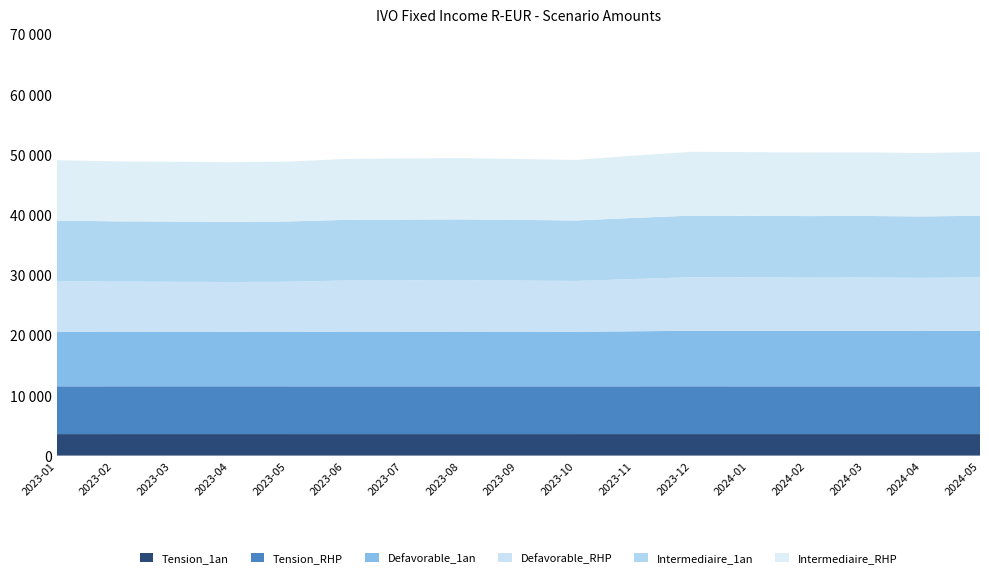

Reading right to left, extract all data points from this chart.

Tension_1an: 2024-05=3575.0	2024-04=3575.1	2024-03=3574.3	2024-02=3574.2	2024-01=3574.6	2023-12=3573.9	2023-11=3573.9	2023-10=3573.0	2023-09=3572.0	2023-08=3573.1	2023-07=3572.5	2023-06=3572.6	2023-05=3573.1	2023-04=3574.9	2023-03=3574.2	2023-02=3573.1	2023-01=3571.3
Tension_RHP: 2024-05=7932.4	2024-04=7932.4	2024-03=7933.0	2024-02=7933.5	2024-01=7933.8	2023-12=7936.5	2023-11=7935.3	2023-10=7935.2	2023-09=7935.6	2023-08=7935.2	2023-07=7935.1	2023-06=7935.7	2023-05=7935.8	2023-04=7937.4	2023-03=7937.8	2023-02=7936.4	2023-01=7936.1
Defavorable_1an: 2024-05=9217.0	2024-04=9195.1	2024-03=9210.7	2024-02=9207.0	2024-01=9215.2	2023-12=9223.3	2023-11=9146.6	2023-10=9062.0	2023-09=9081.4	2023-08=9098.1	2023-07=9091.9	2023-06=9081.7	2023-05=9027.4	2023-04=9016.0	2023-03=9025.4	2023-02=9033.0	2023-01=9058.3
Defavorable_RHP: 2024-05=8891.5	2024-04=8828.2	2024-03=8871.4	2024-02=8860.0	2024-01=8883.6	2023-12=8904.4	2023-11=8684.2	2023-10=8443.8	2023-09=8497.1	2023-08=8545.4	2023-07=8527.4	2023-06=8498.4	2023-05=8346.6	2023-04=8315.8	2023-03=8340.9	2023-02=8361.8	2023-01=8430.9
Intermediaire_1an: 2024-05=10233.1	2024-04=10208.7	2024-03=10224.5	2024-02=10219.6	2024-01=10228.7	2023-12=10235.3	2023-11=10150.2	2023-10=10054.8	2023-09=10075.4	2023-08=10095.2	2023-07=10087.9	2023-06=10076.2	2023-05=10015.6	2023-04=10003.5	2023-03=10013.2	2023-02=10021.5	2023-01=10048.5
Intermediaire_RHP: 2024-05=10602.0	2024-04=10526.3	2024-03=10575.1	2024-02=10560.1	2024-01=10588.3	2023-12=10608.8	2023-11=10346.3	2023-10=10057.2	2023-09=10119.2	2023-08=10179.1	2023-07=10156.7	2023-06=10121.6	2023-05=9940.3	2023-04=9904.8	2023-03=9933.4	2023-02=9958.0	2023-01=10038.2